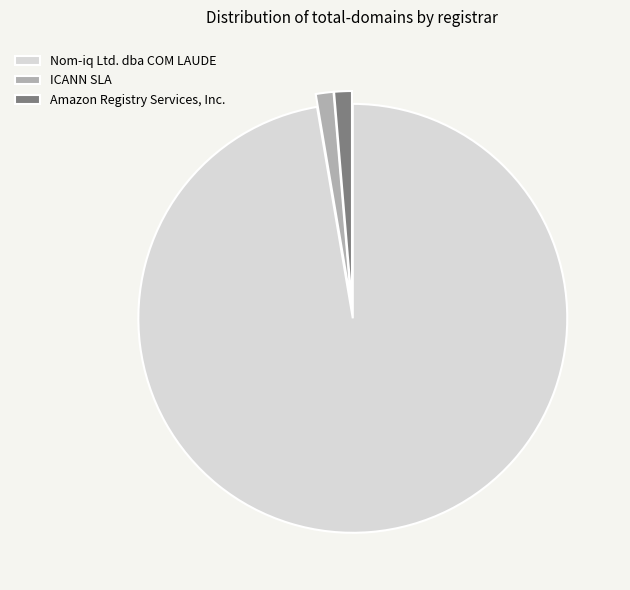

What is the largest slice in the pie chart?

Nom-iq Ltd. dba COM LAUDE